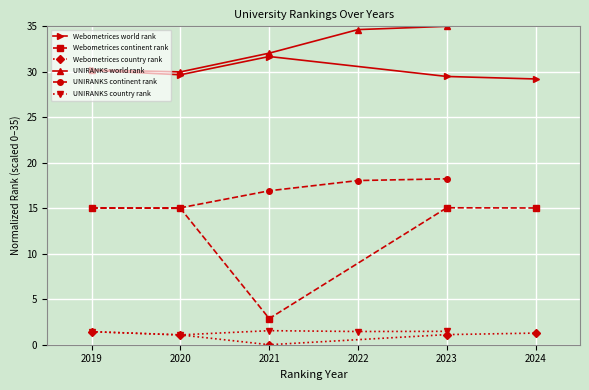

What is the difference between the highest and lowest values at 2022?

33.5